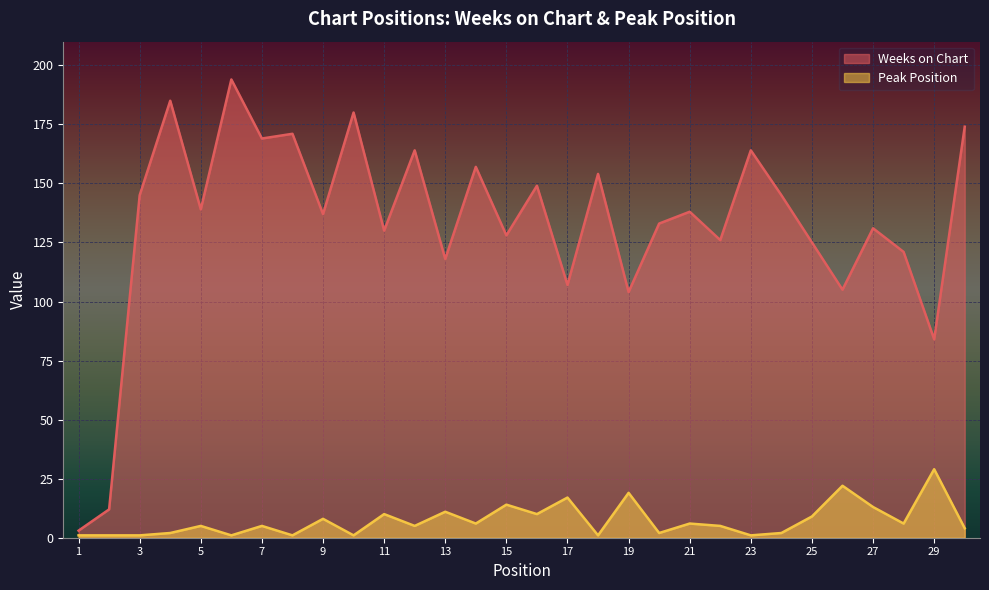

True or false: Peak Position and Weeks on Chart intersect in this chart.

False